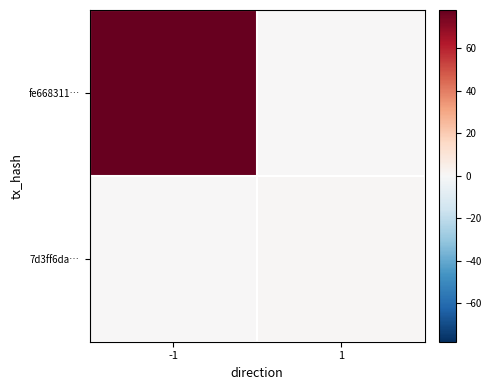

What is the spread (max minus min) of values at 1?

1